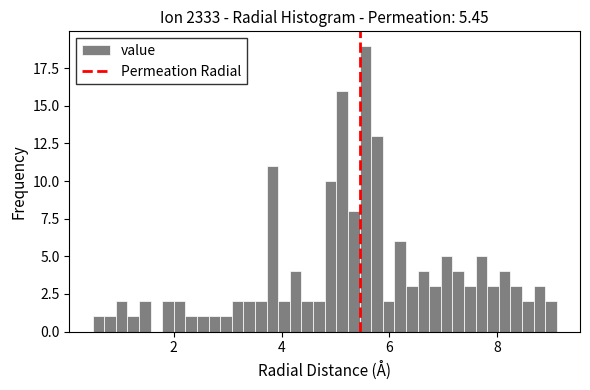

Around what value on the x-axis is the tallest bar? Give the approximate position of its centre, as read against the axis.

5.6